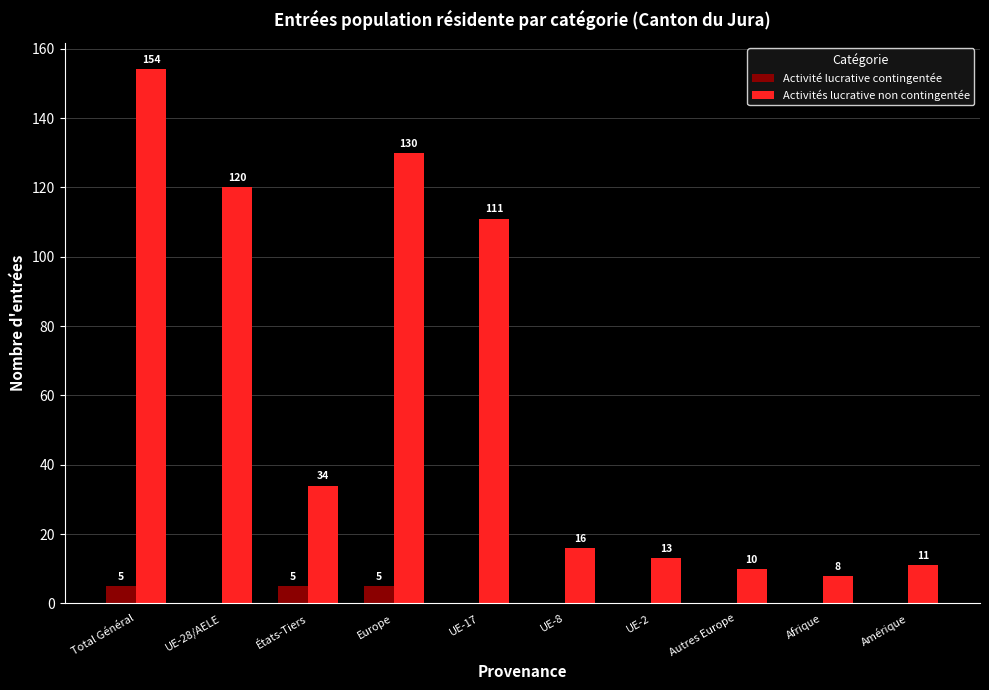

What is the maximum value shown in the chart?

154